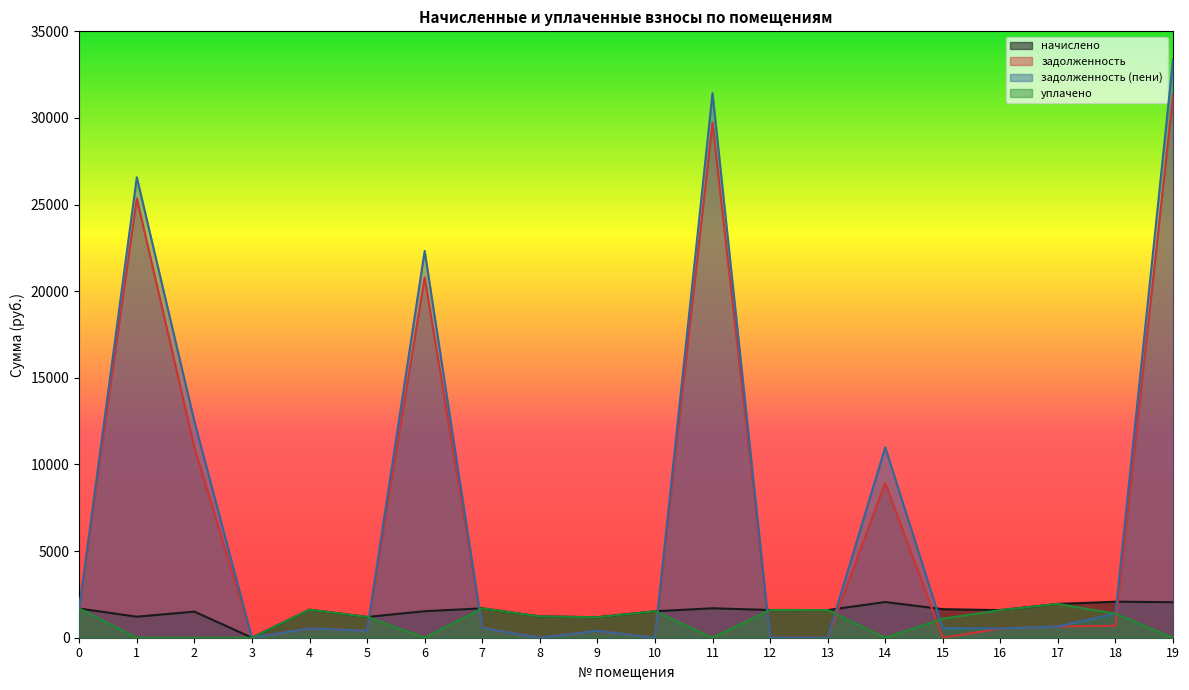

How many lines are shown in the chart?

4